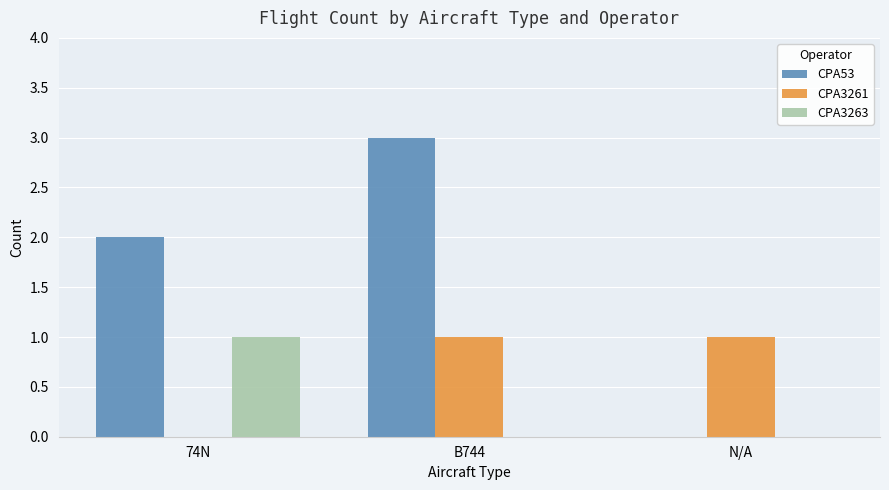

How many distinct data groups are displayed?

3